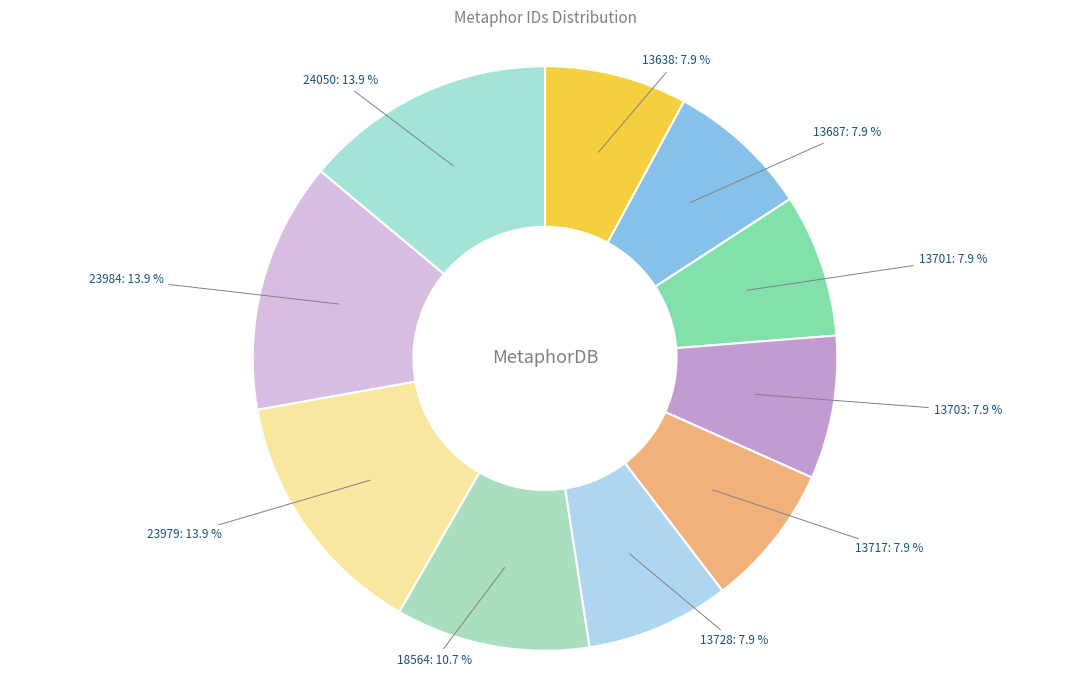

What is the ratio of the value at 13717 to the value at 13638?

1.0